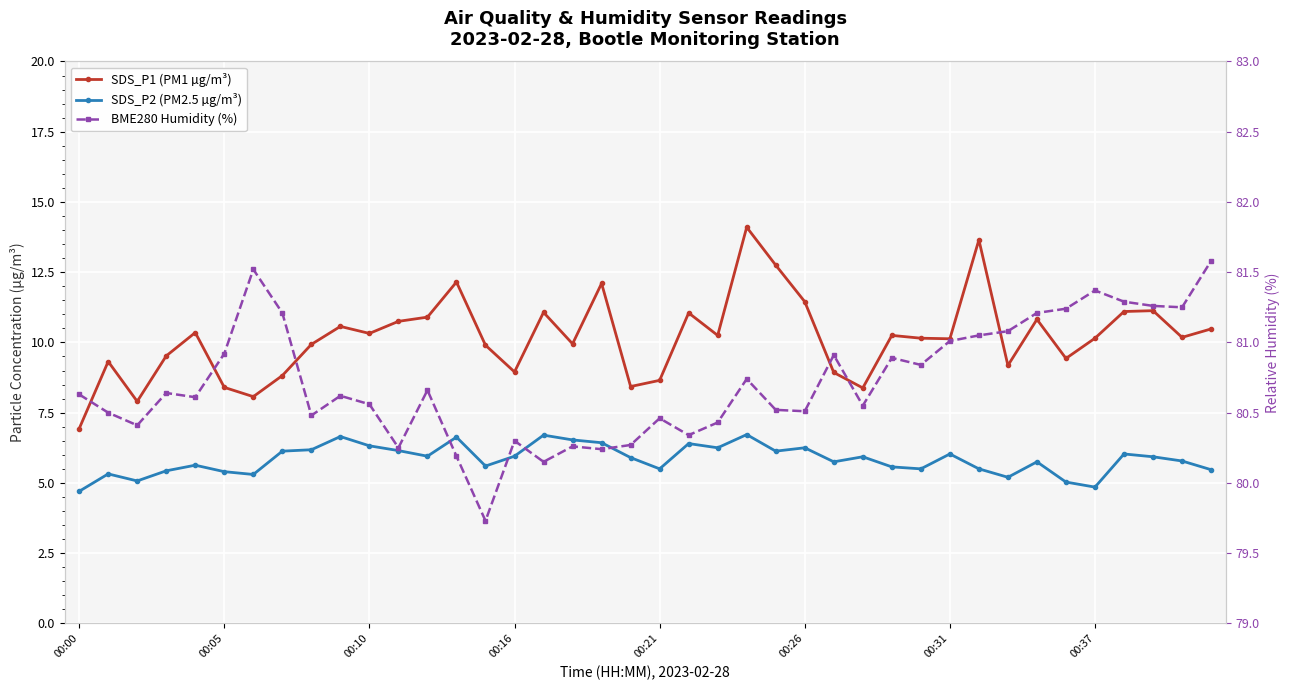

What is the difference between the highest and lowest values at 13?

73.6